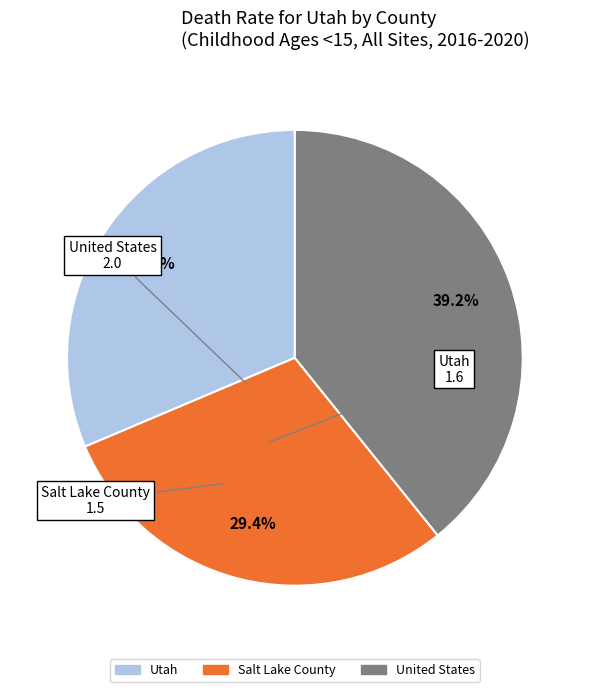

The United States slice represents 47% of the pie. True or false?

False